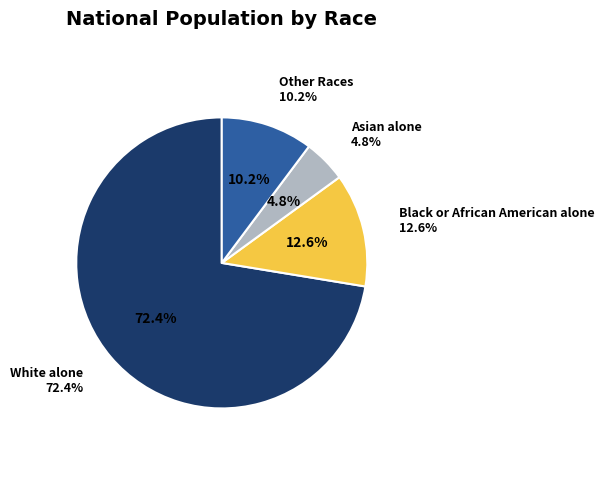

How many segments does this pie chart have?

4